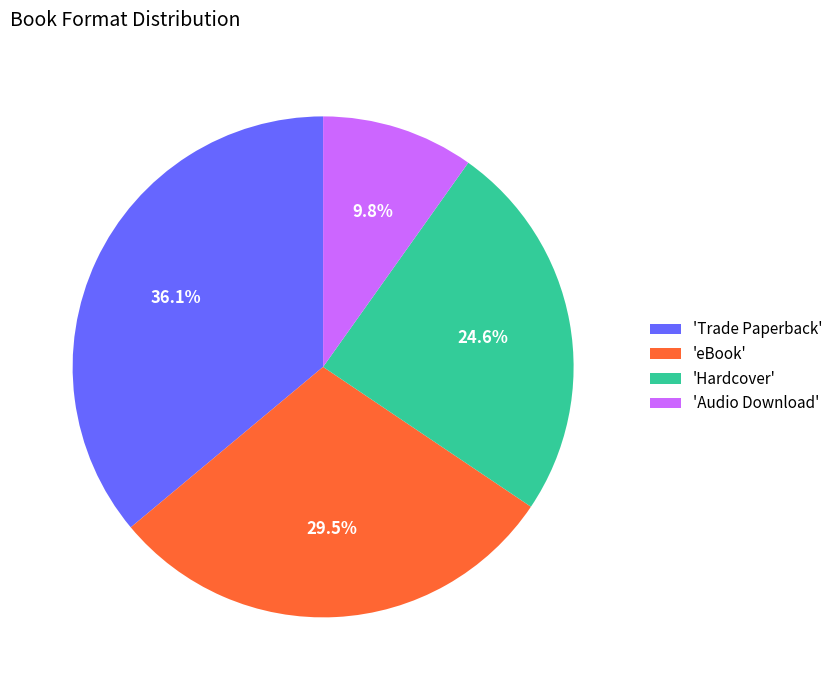

What percentage do 'Trade Paperback' and 'Hardcover' together represent?

60.7%